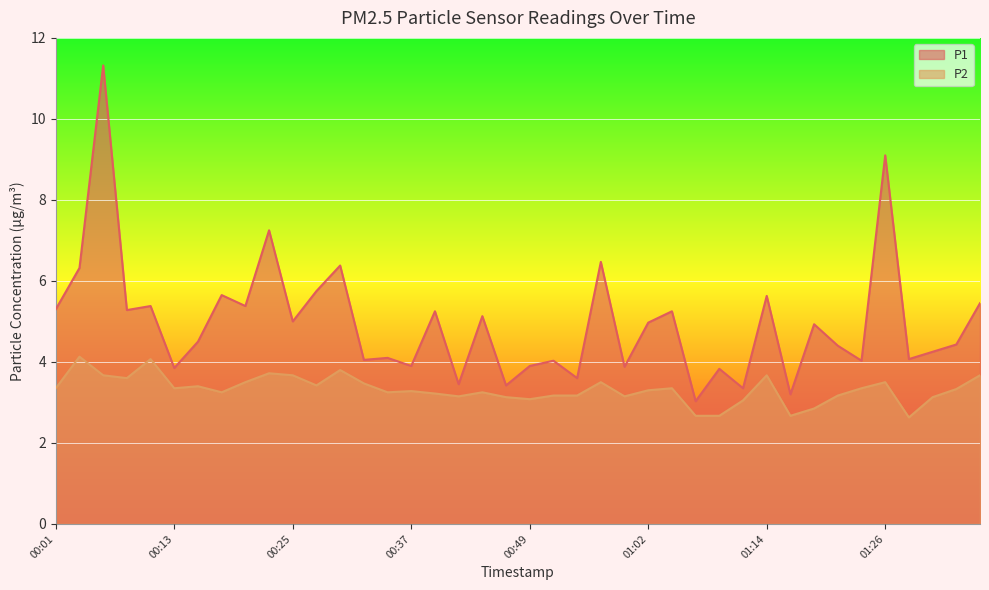

Is the value of P1 at 00:15 greater than the value of P2 at 00:42?

Yes